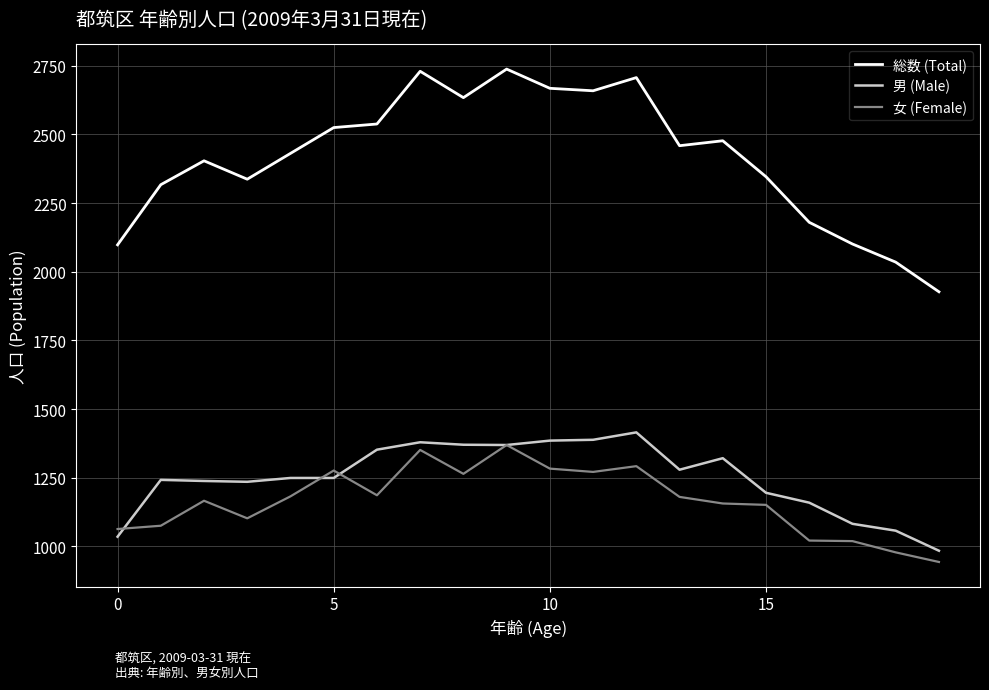

What is the greatest value displayed?

2738